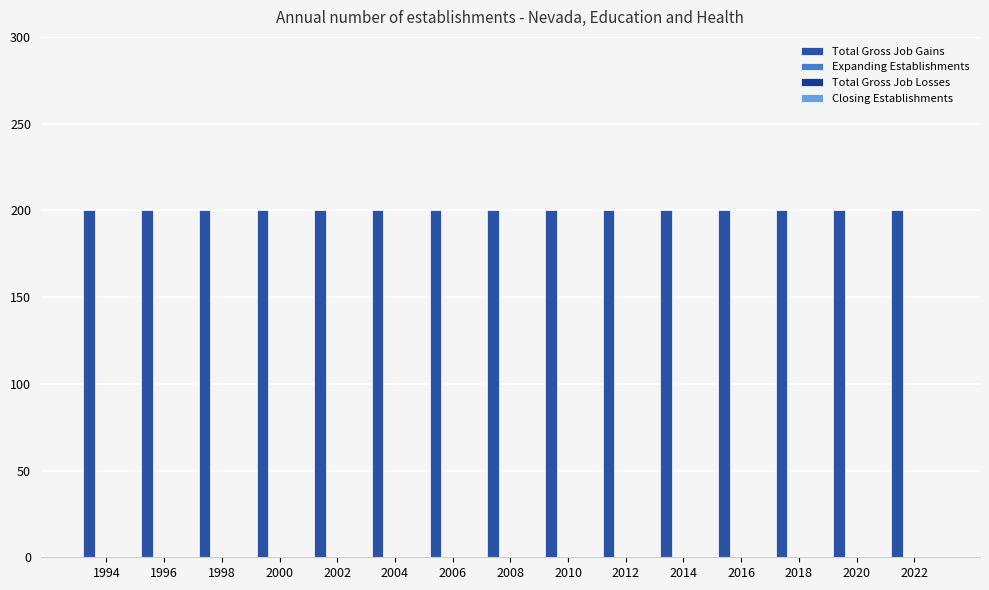

How many bars are there in each group?

4